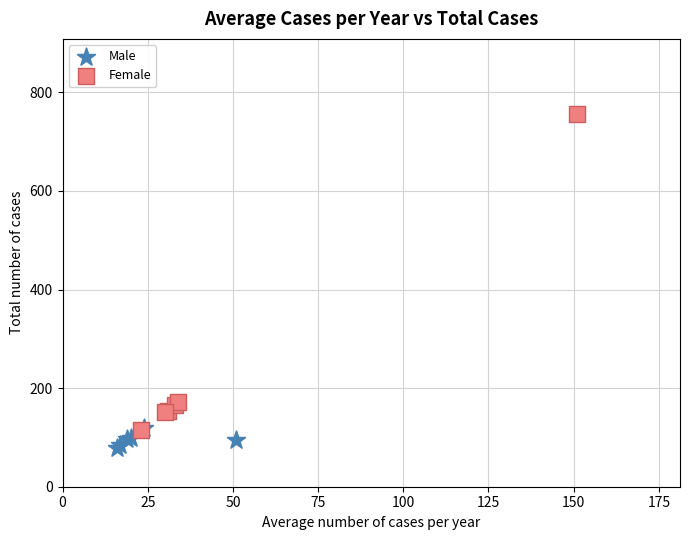

What are all the series names shown in the legend?

Male, Female